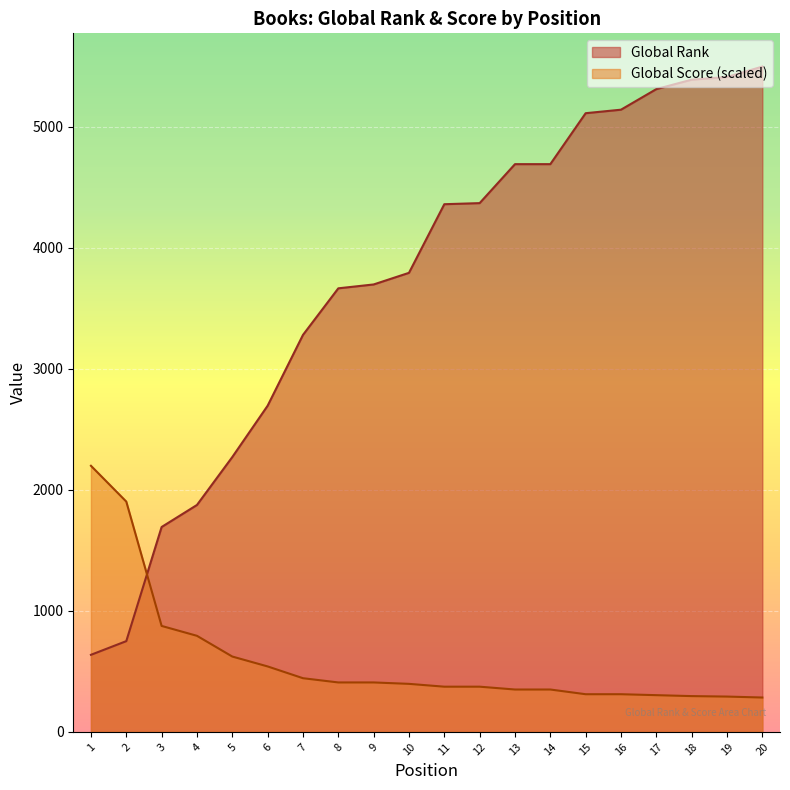

What are all the series names shown in the legend?

Global Rank, Global Score (scaled)